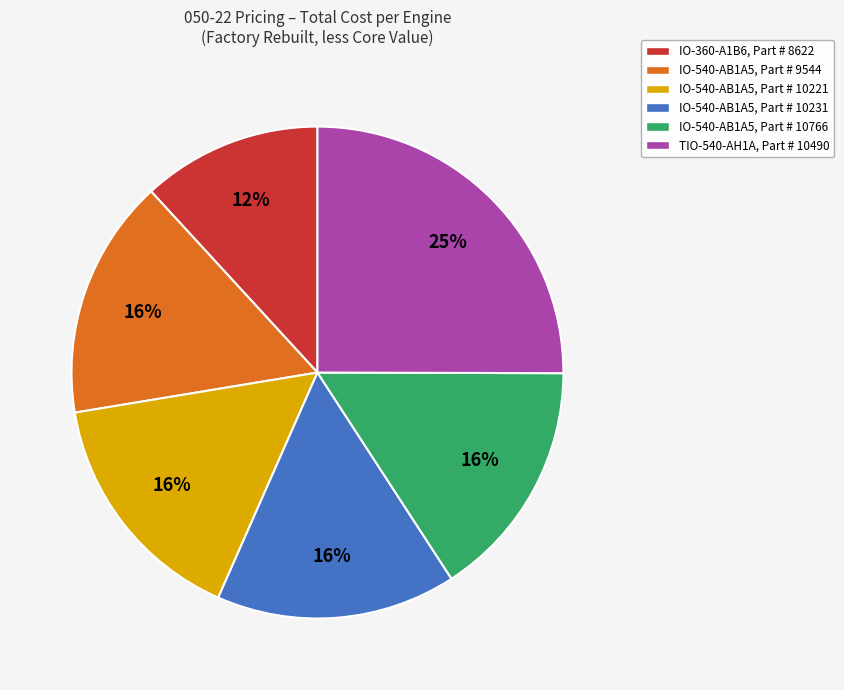

Does any single category account for the majority?

No